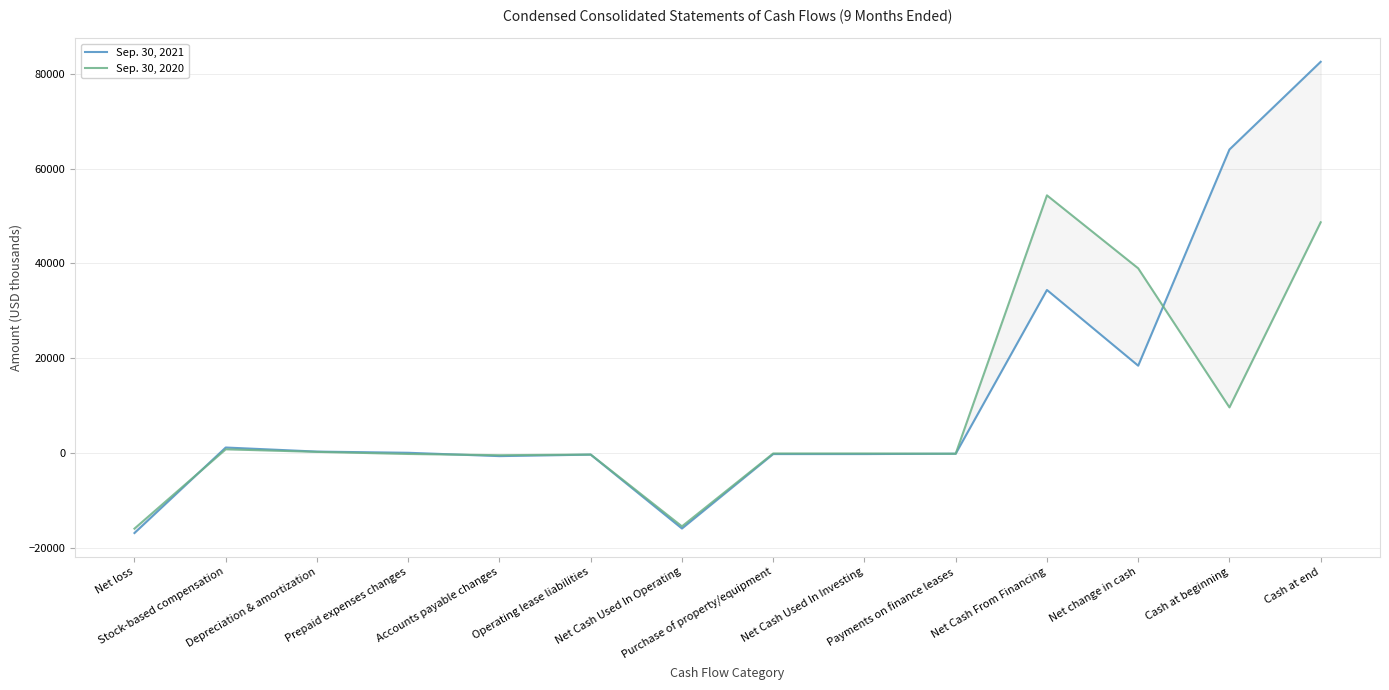

What is the highest value of the Sep. 30, 2021 series?

82472